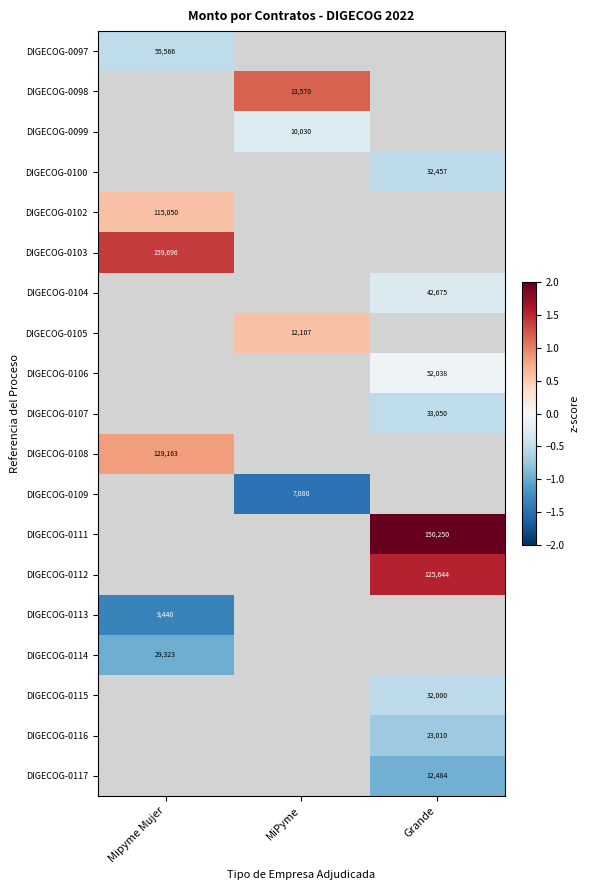

Between Grande and Mipyme Mujer, which is larger?

Mipyme Mujer